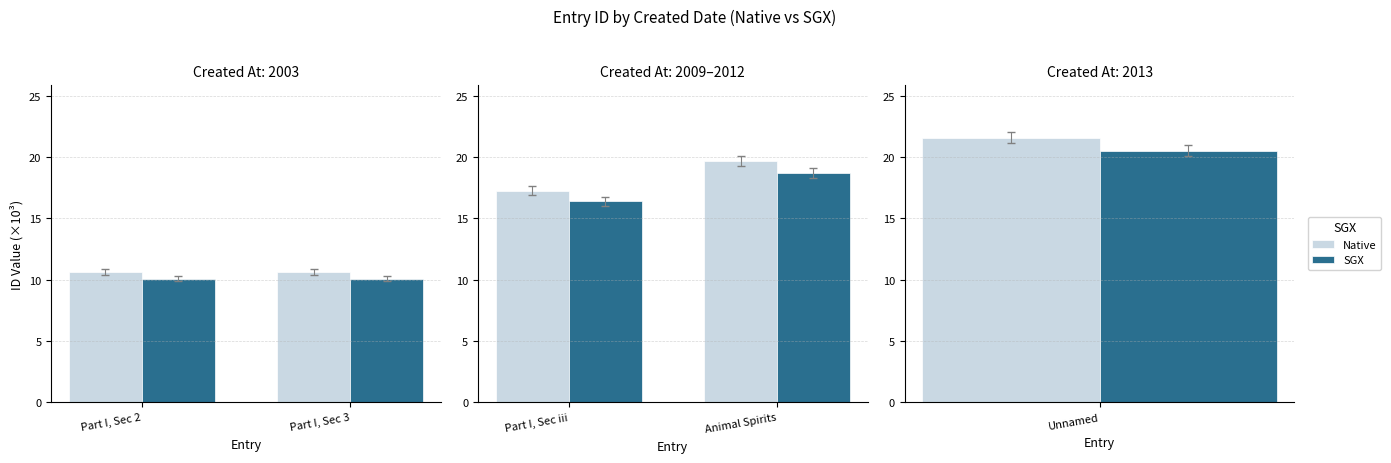

How many SGX values are between 16 and 18?

1